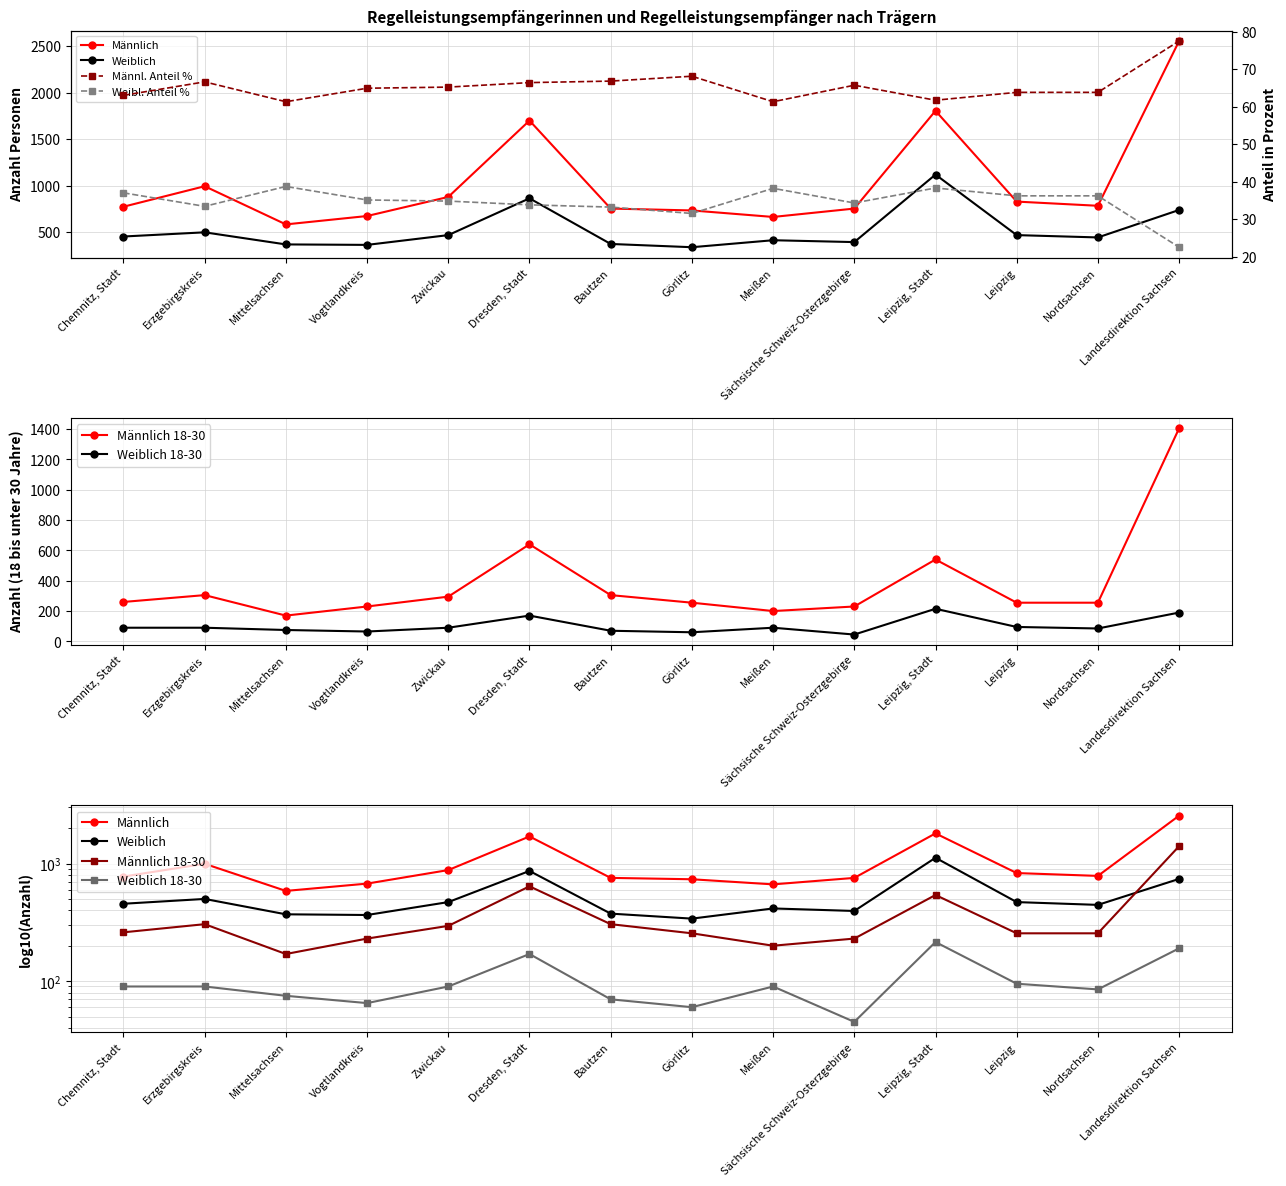

True or false: Weiblich 18-30 has a value of 144.8 at Erzgebirgskreis.

False